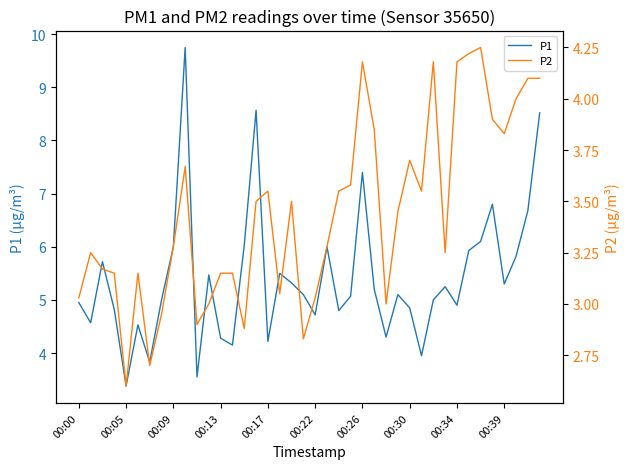

Which category has the lowest value in the P1 series?

00:05